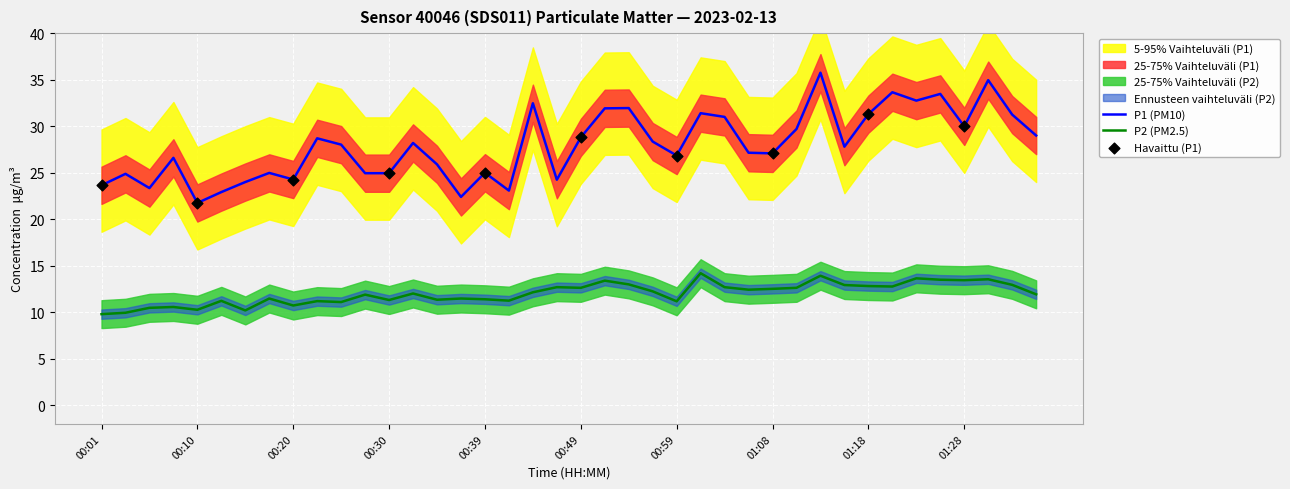

Which series contains the lowest Y value?

P2